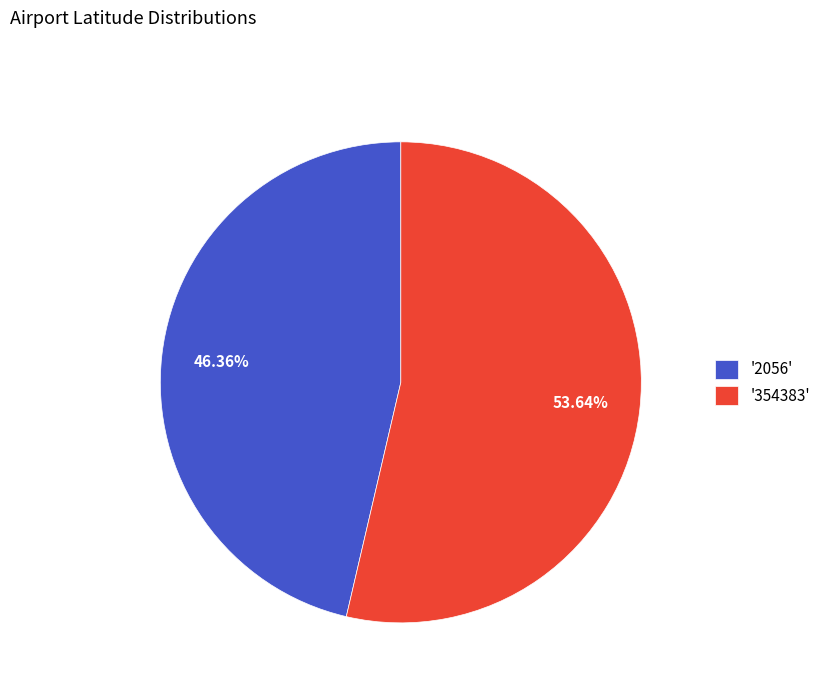

Rank the categories by value from lowest to highest.

'2056', '354383'